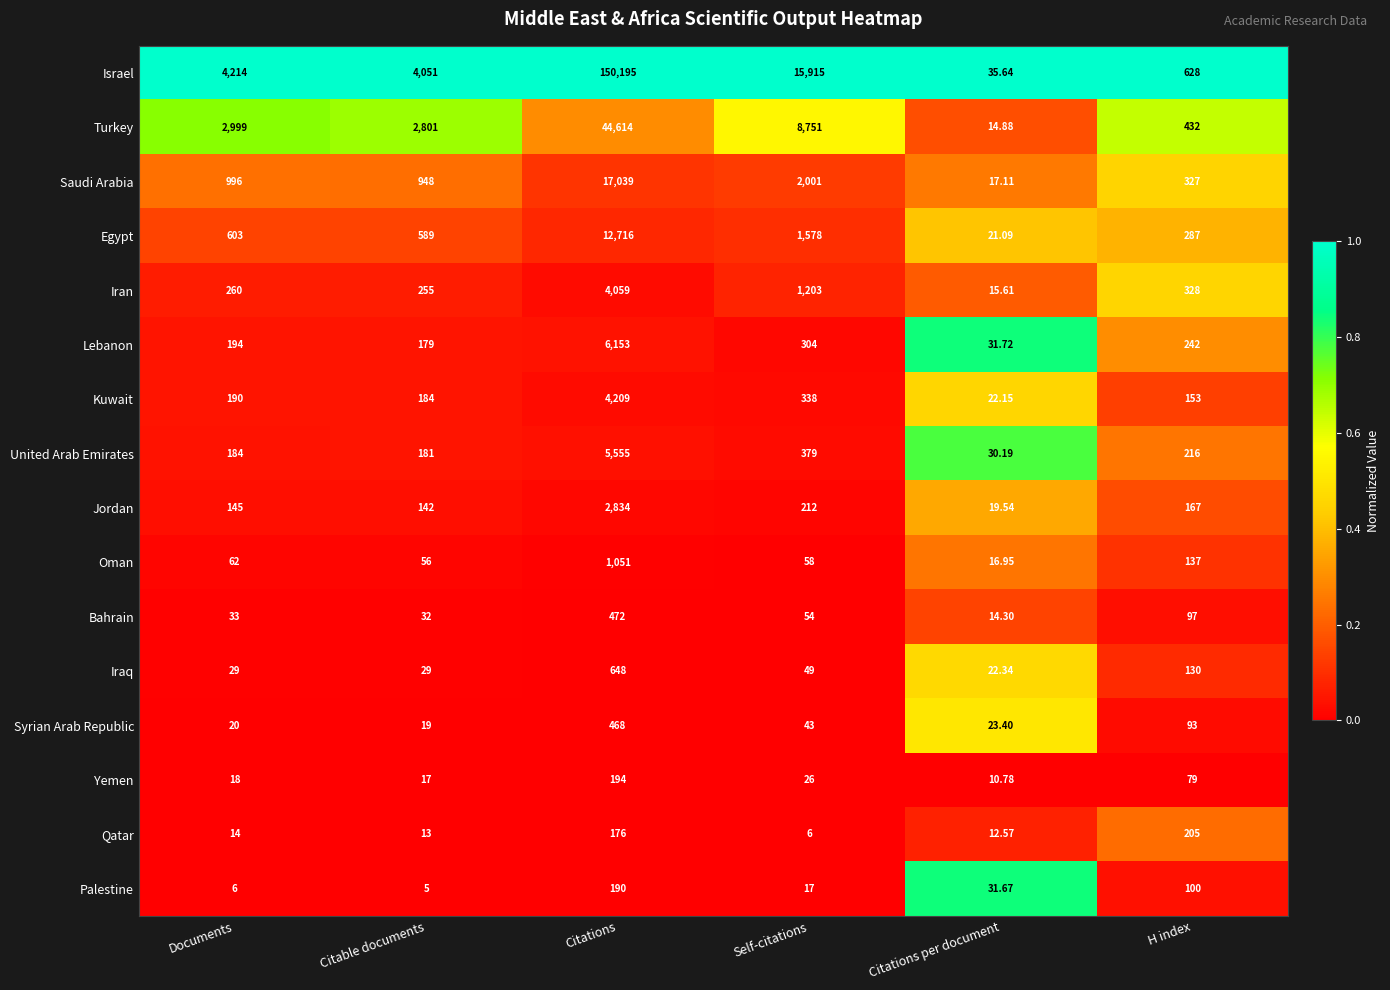

Which series has the largest total across all categories?

Israel